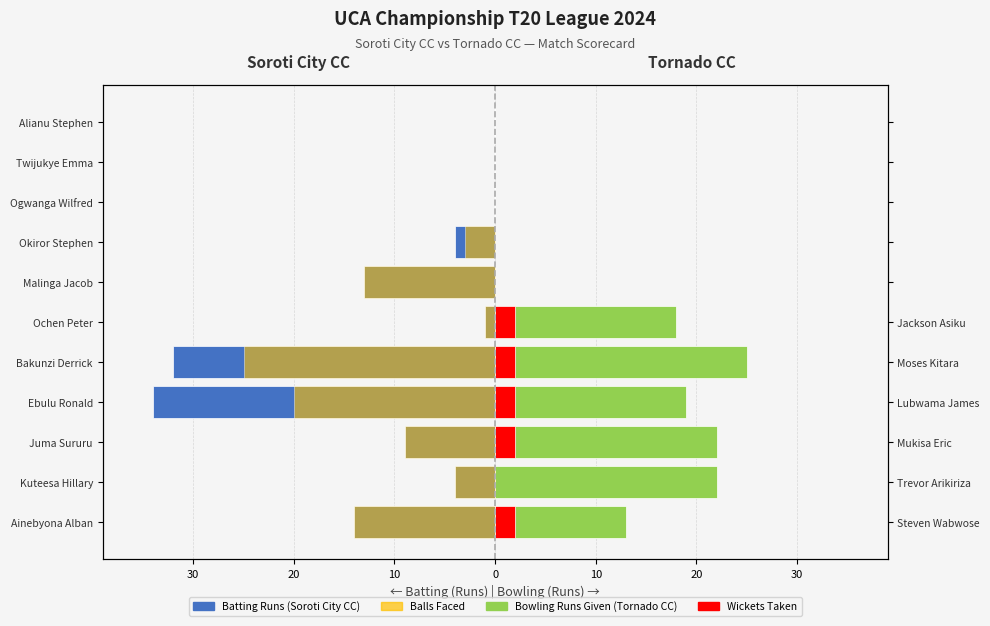

How many data points in Balls Faced (Soroti City CC) are above -4?

5